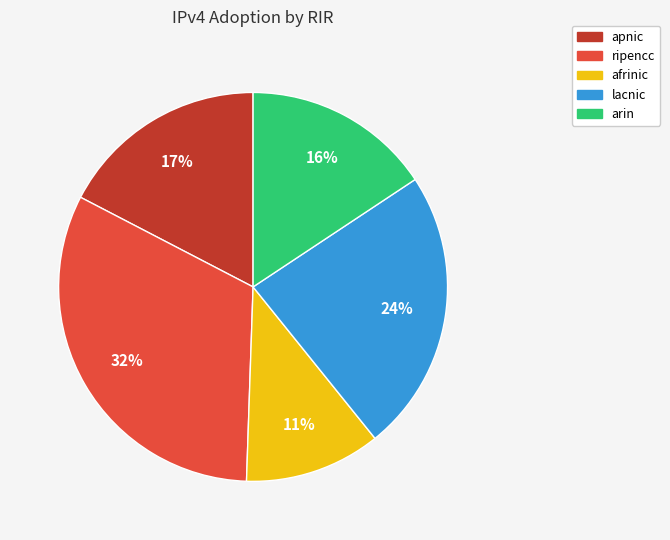

Rank the categories by value from lowest to highest.

afrinic, arin, apnic, lacnic, ripencc